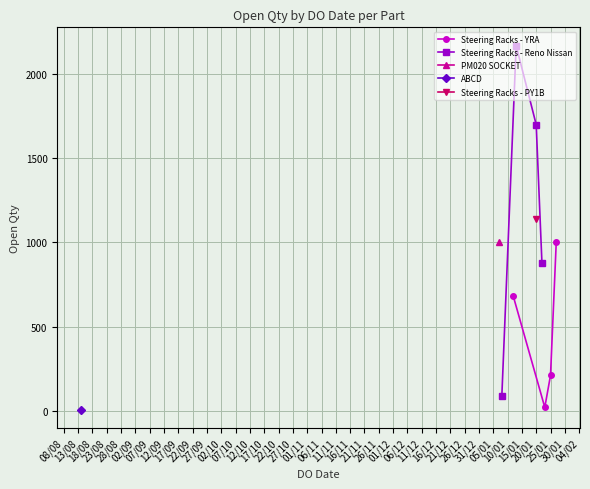

True or false: Steering Racks - YRA has more than 0 points higher than both neighbors.

False